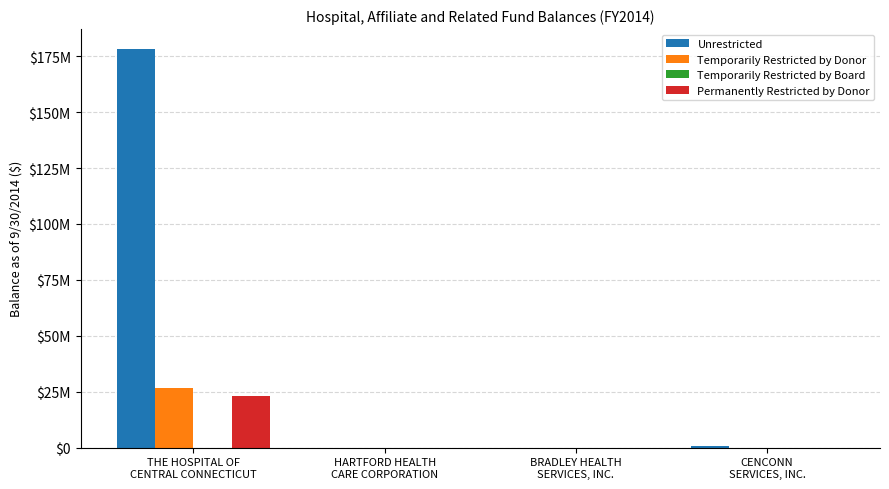

Are the bars grouped side by side (vs. stacked)?

Yes